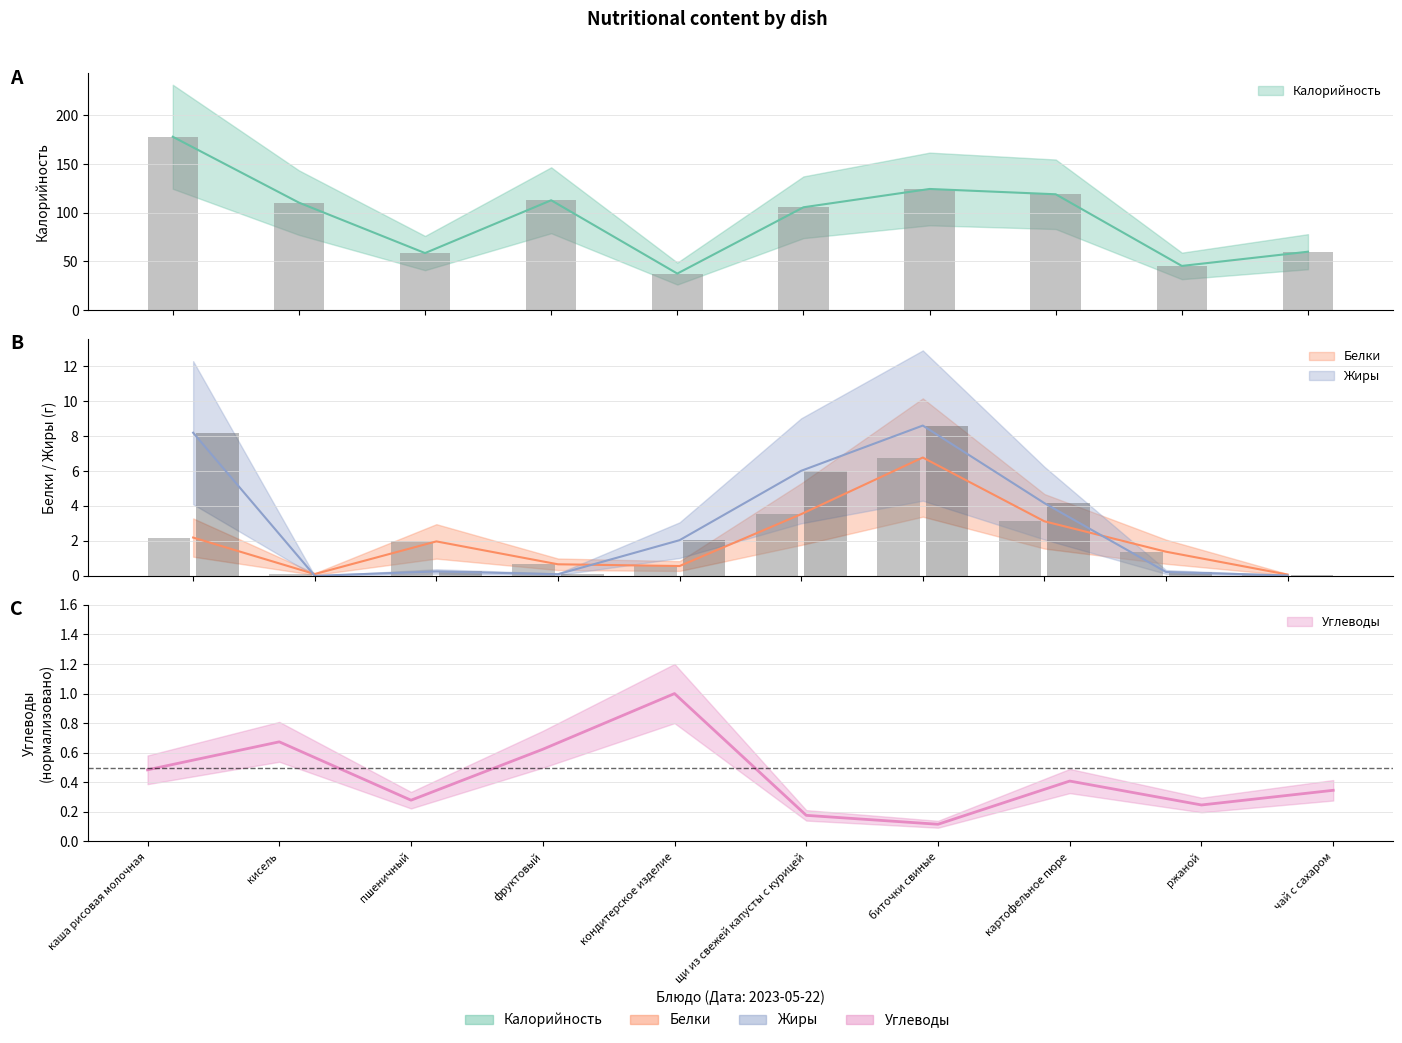

Is the value of Углеводы at картофельное пюре greater than the value of Жиры at кисель?

Yes